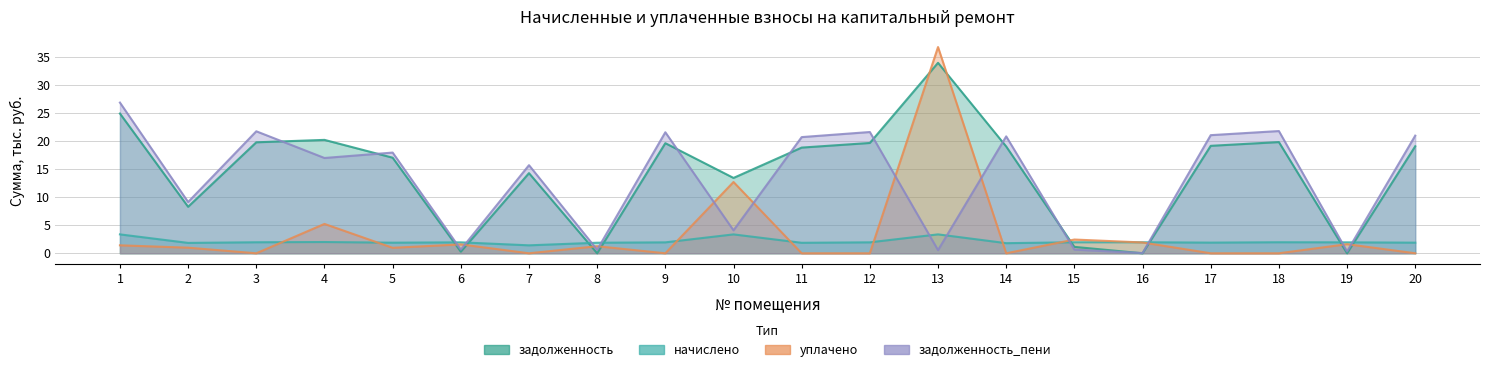

How many intersections are there between начислено and задолженность?

8